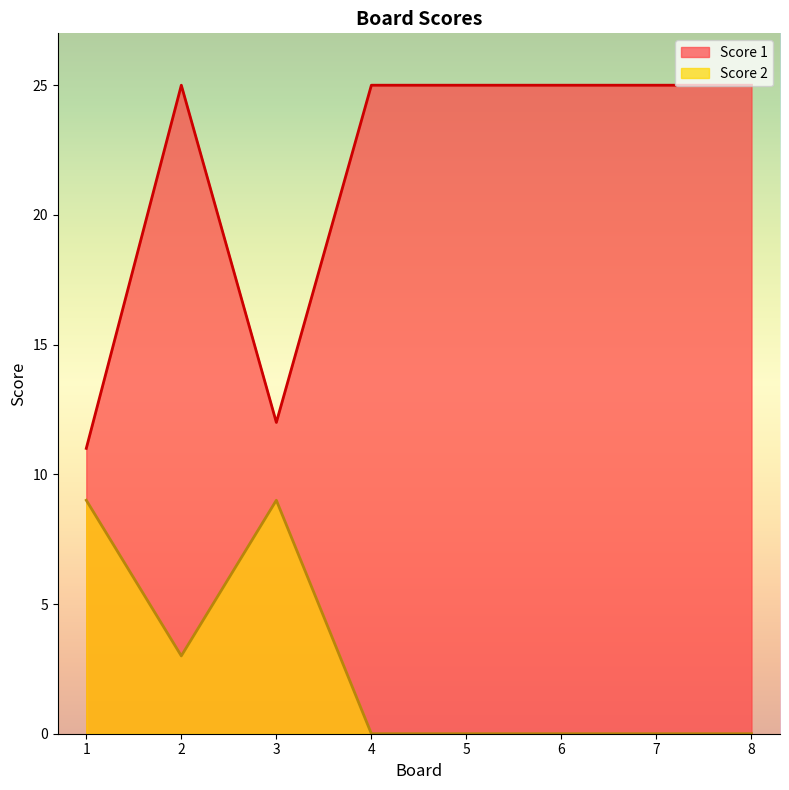

What is the maximum value shown in the chart?

25